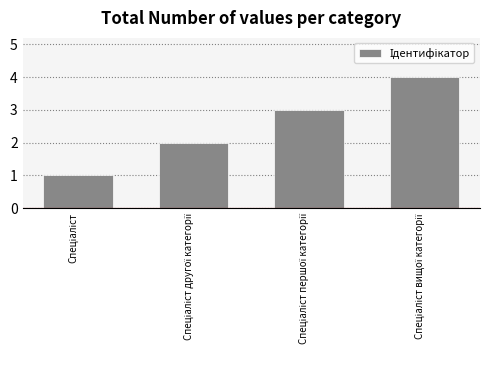

What is the sum of all values?

10